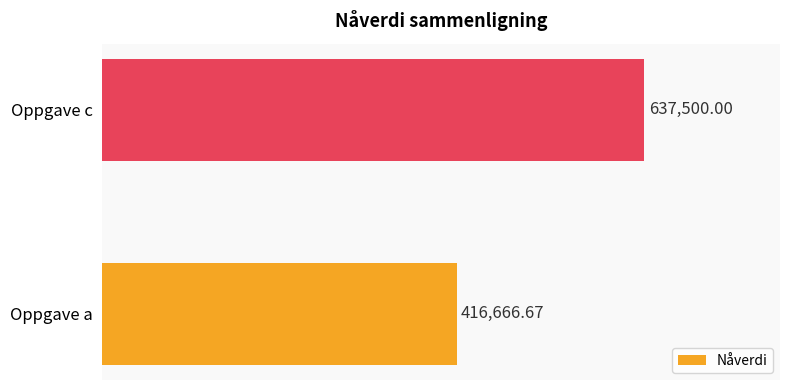

At which label is the value closest to 527083?

Oppgave a